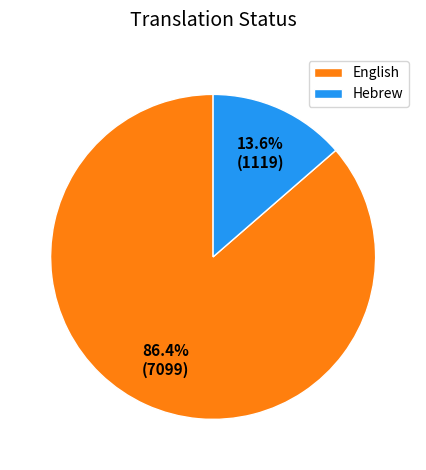

Which category has the biggest portion of the pie?

English